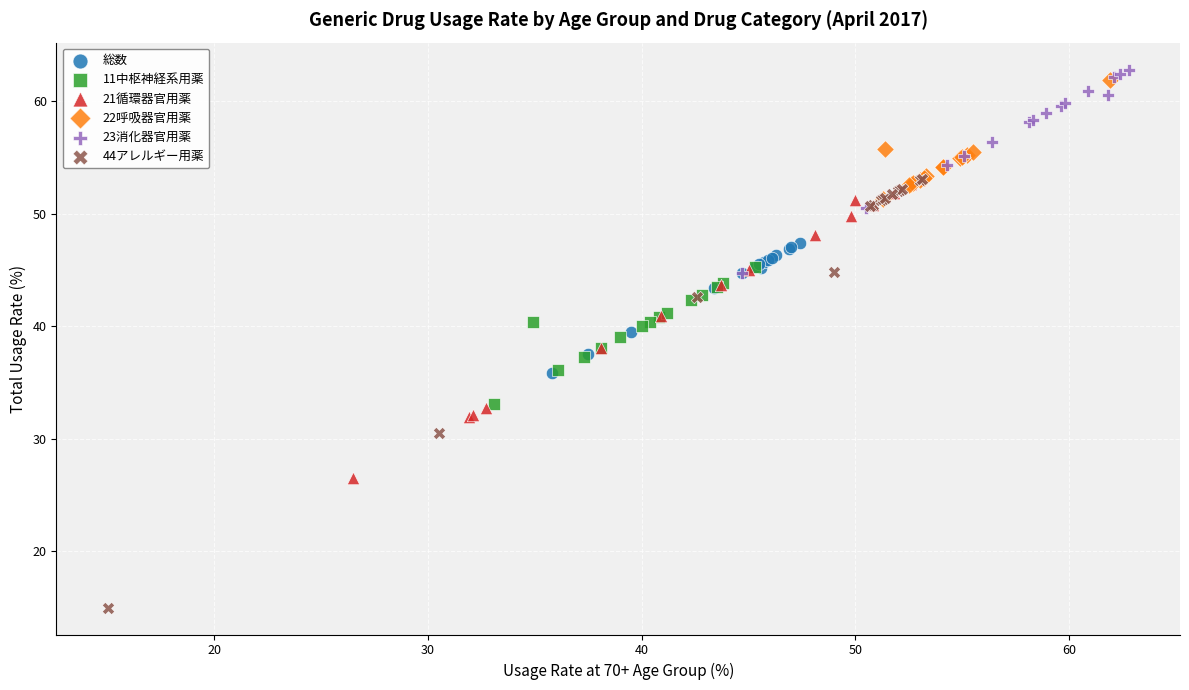

Which series reaches the minimum Y coordinate?

44アレルギー用薬